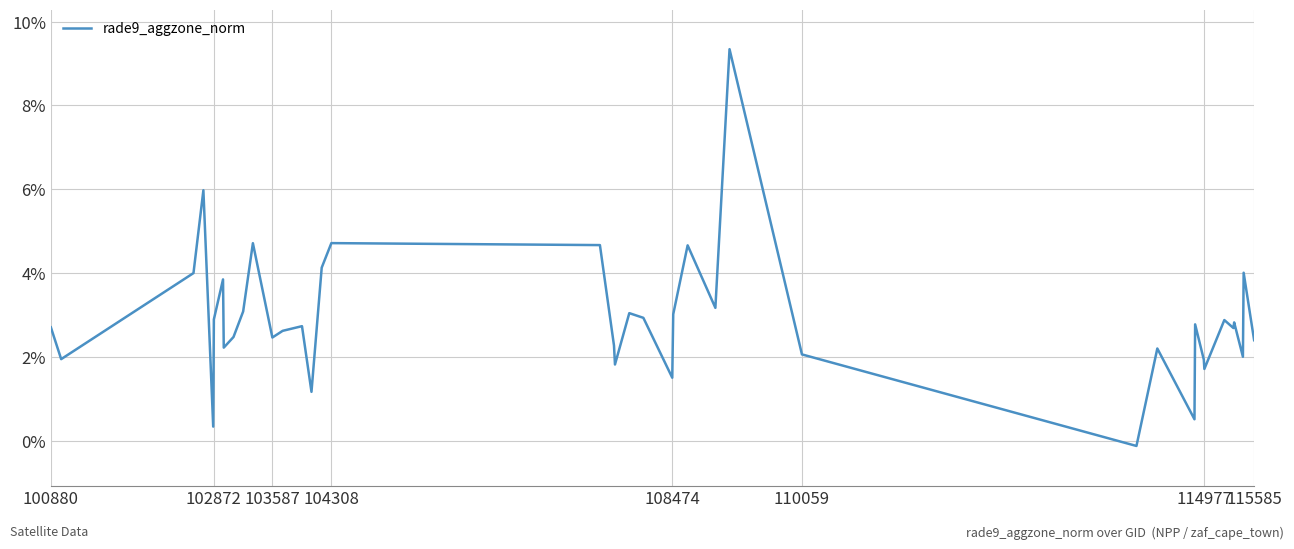

What is the greatest value displayed?

9.3